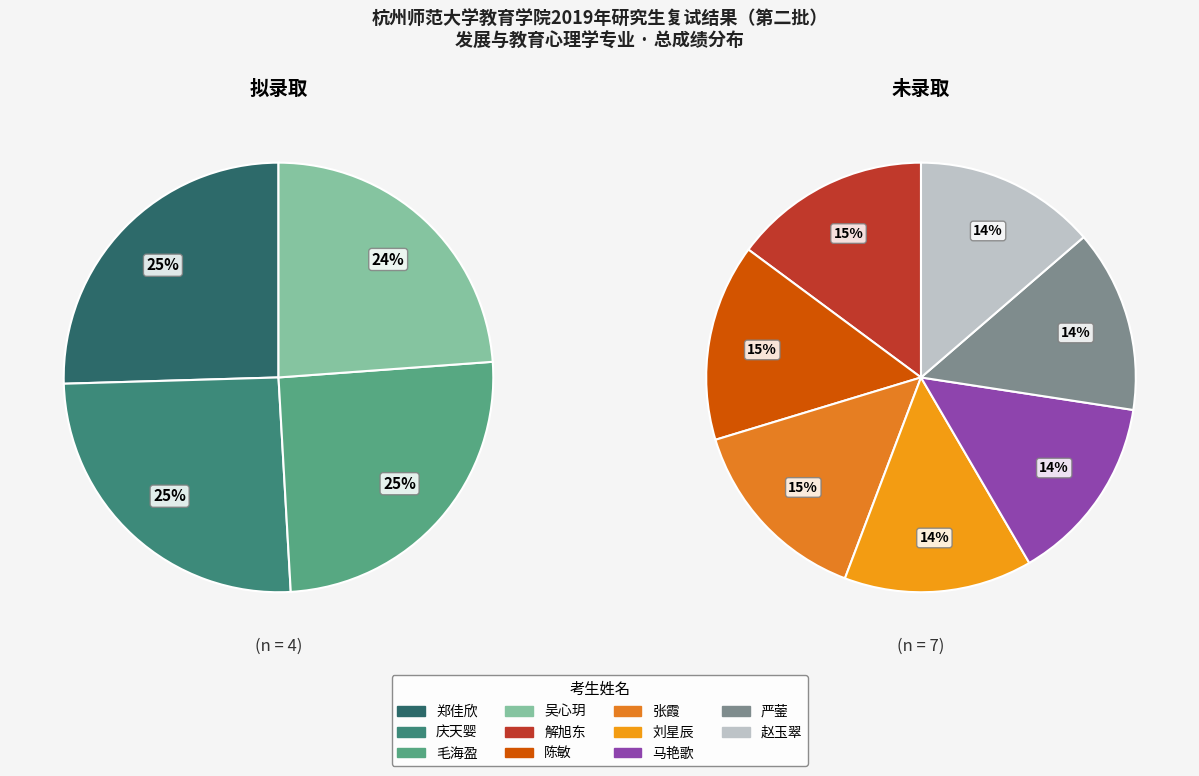

Rank the categories by value from lowest to highest.

赵玉翠, 严蓥, 马艳歌, 刘星辰, 张霞, 陈敏, 解旭东, 吴心玥, 毛海盈, 庆天婴, 郑佳欣